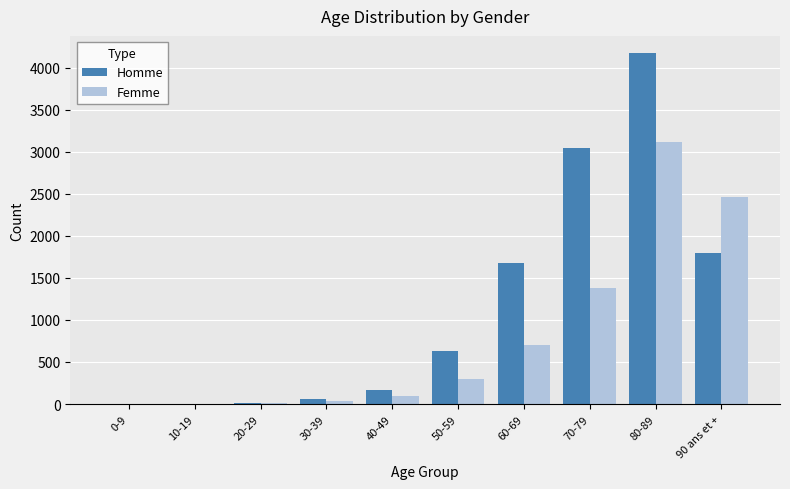

What is the sum of all Femme values?

8092